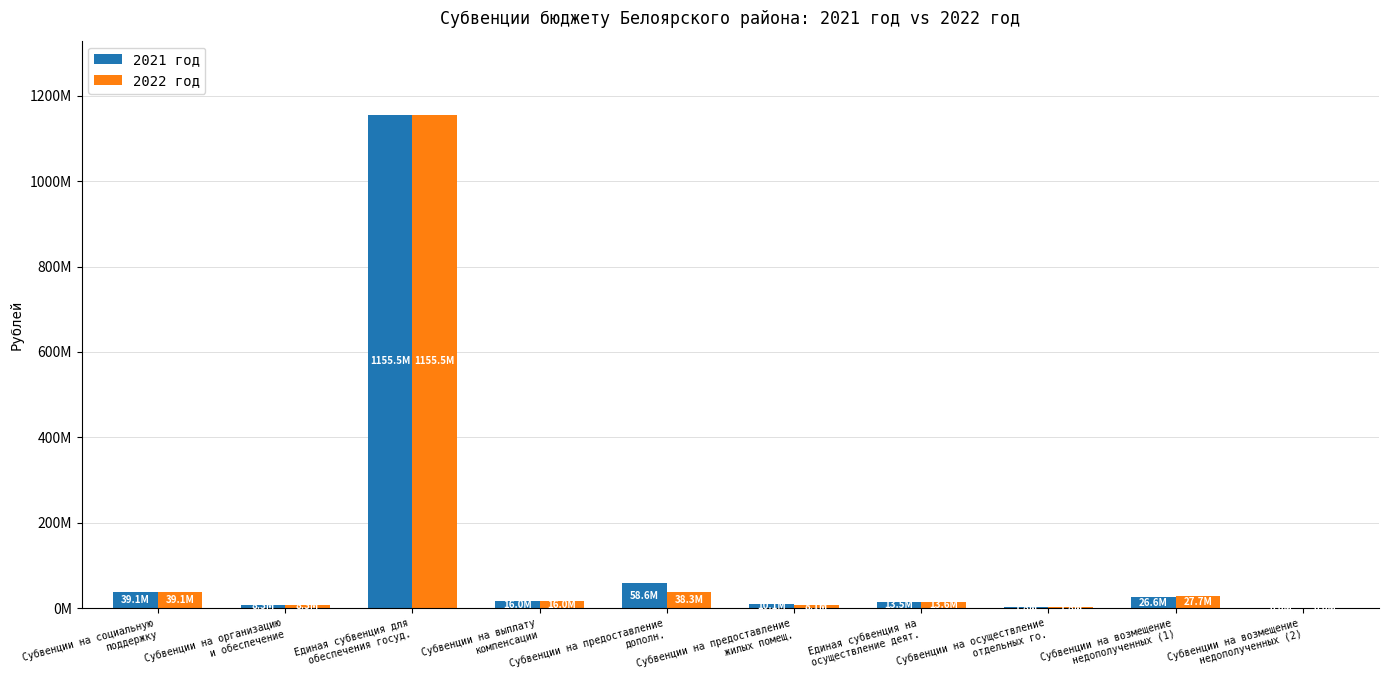

What is the average value of the 2021 год series?

132954590